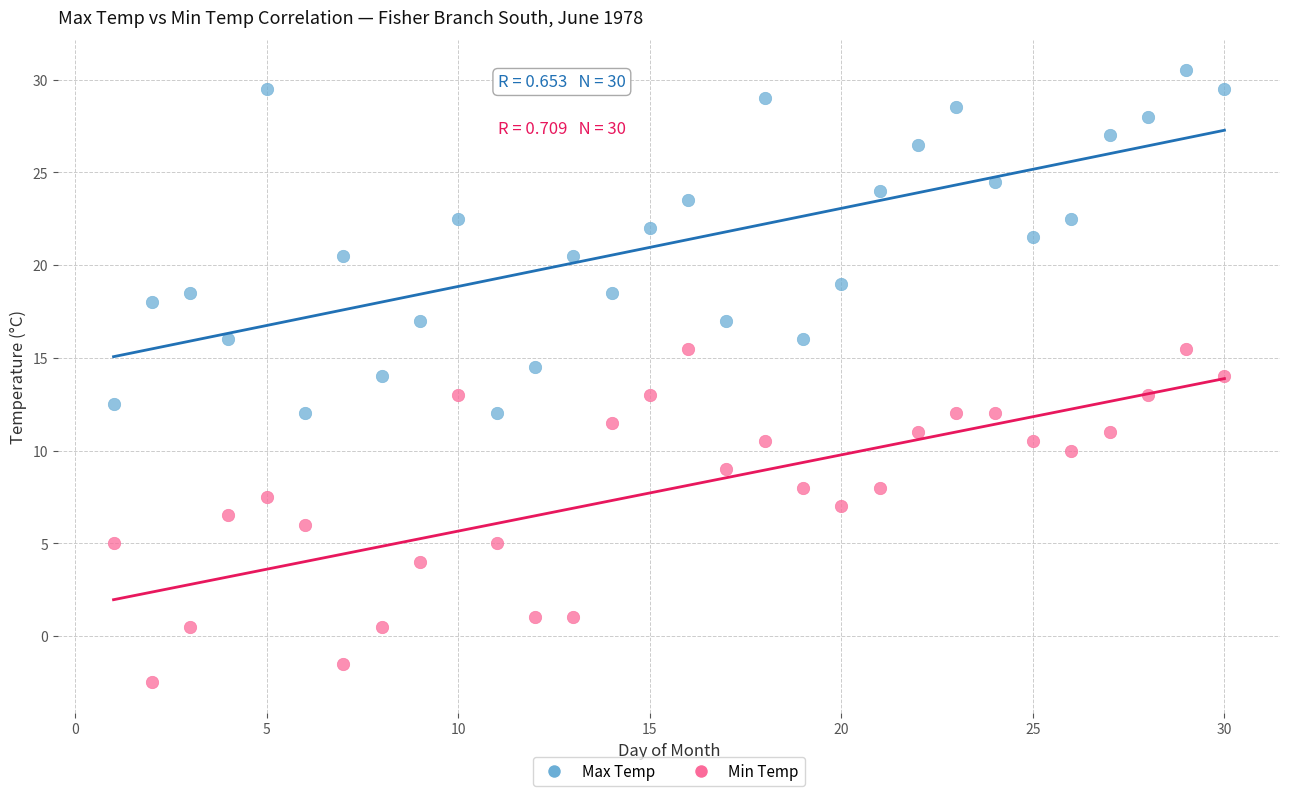

Across all data points, what is the range of X values (max minus min)?

29.0